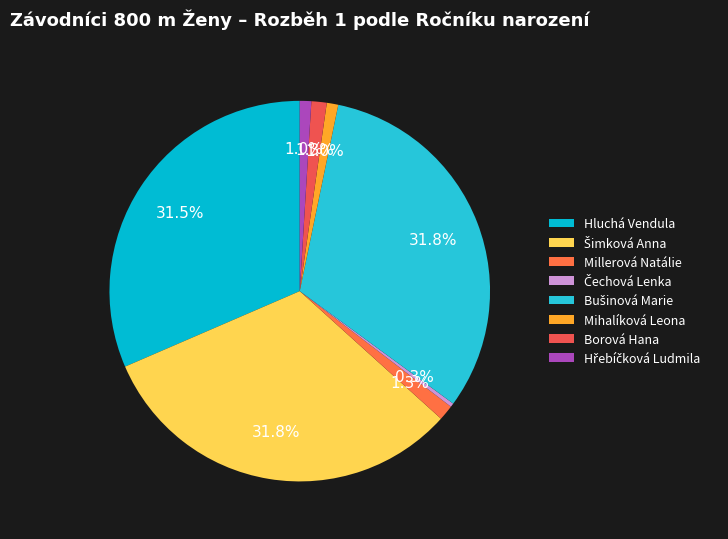

What is the total percentage of Čechová Lenka and Hřebíčková Ludmila?

1.3%